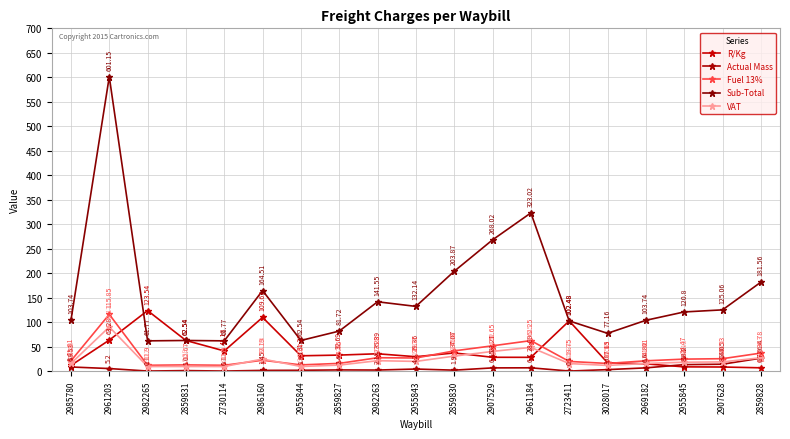

What is the value of the Actual Mass point at the 5th from the left?

0.1